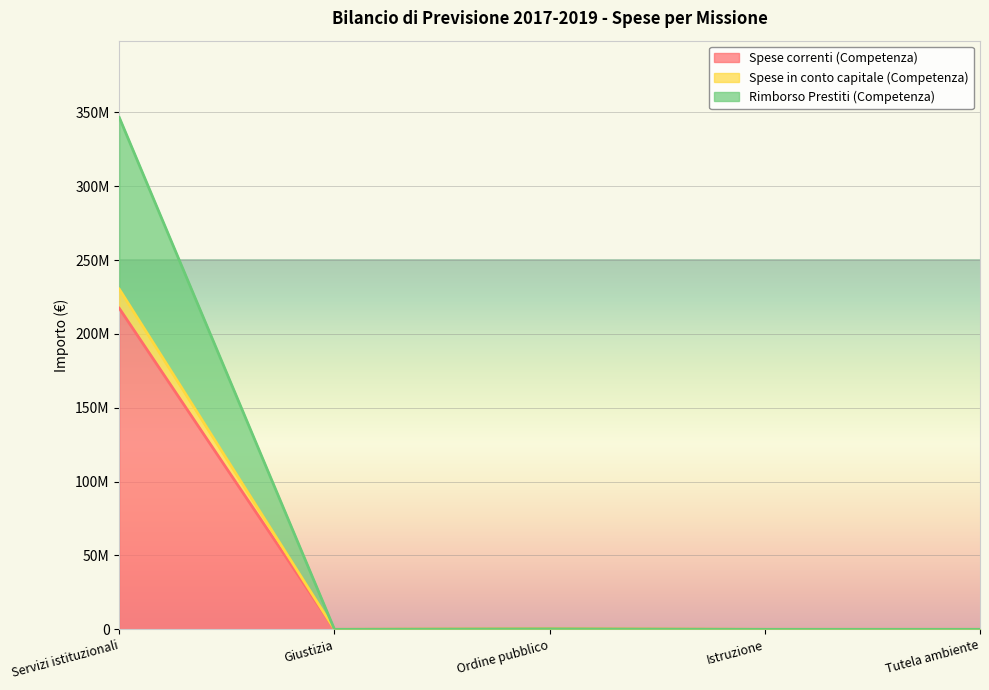

How many interior local peaks does the Spese correnti (Competenza) series have?

1